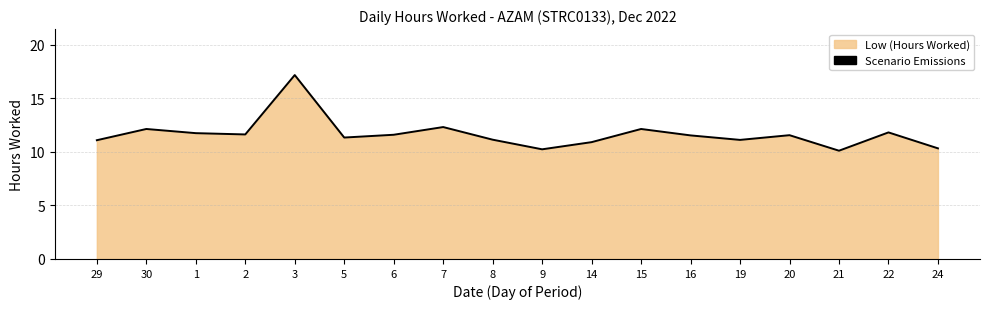

What is the label of the 1st point from the left?

29